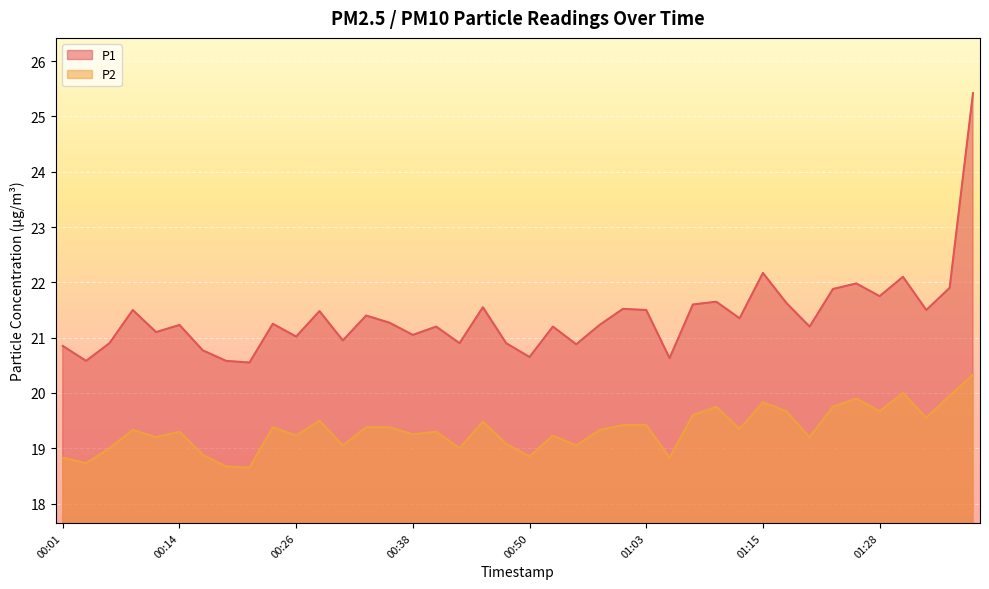

How many series are shown in this chart?

2